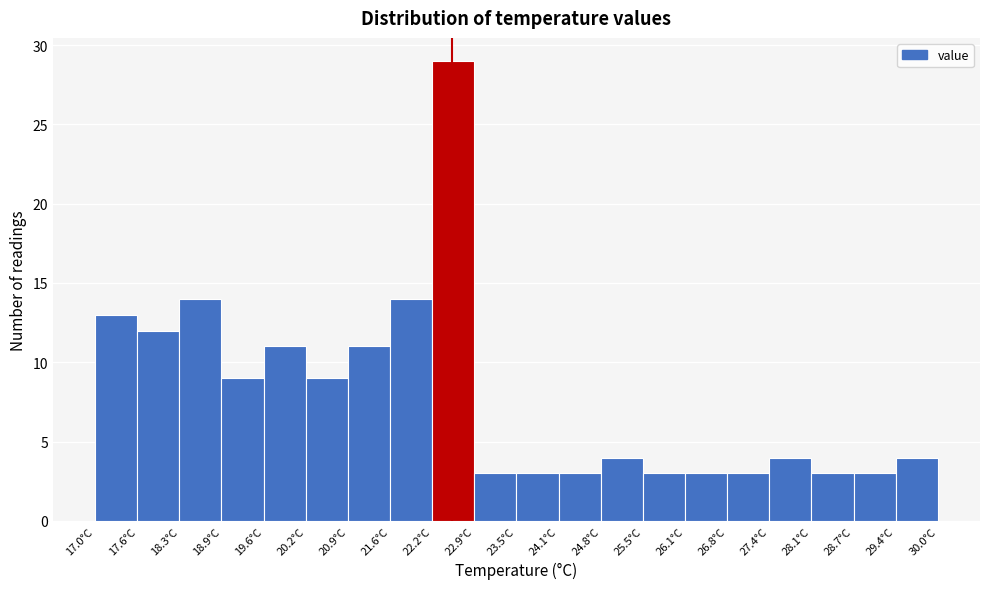

Reading left to right, transcribe this chart: for each bar, give the range it covers on the x-axis and its height. Neither the bar edges nor the heights are printed on the chart, so give them approximately, as read against the axes.

17.00 to 17.65: 13
17.65 to 18.30: 12
18.30 to 18.95: 14
18.95 to 19.60: 9
19.60 to 20.25: 11
20.25 to 20.90: 9
20.90 to 21.55: 11
21.55 to 22.20: 14
22.20 to 22.85: 29
22.85 to 23.50: 3
23.50 to 24.15: 3
24.15 to 24.80: 3
24.80 to 25.45: 4
25.45 to 26.10: 3
26.10 to 26.75: 3
26.75 to 27.40: 3
27.40 to 28.05: 4
28.05 to 28.70: 3
28.70 to 29.35: 3
29.35 to 30.00: 4